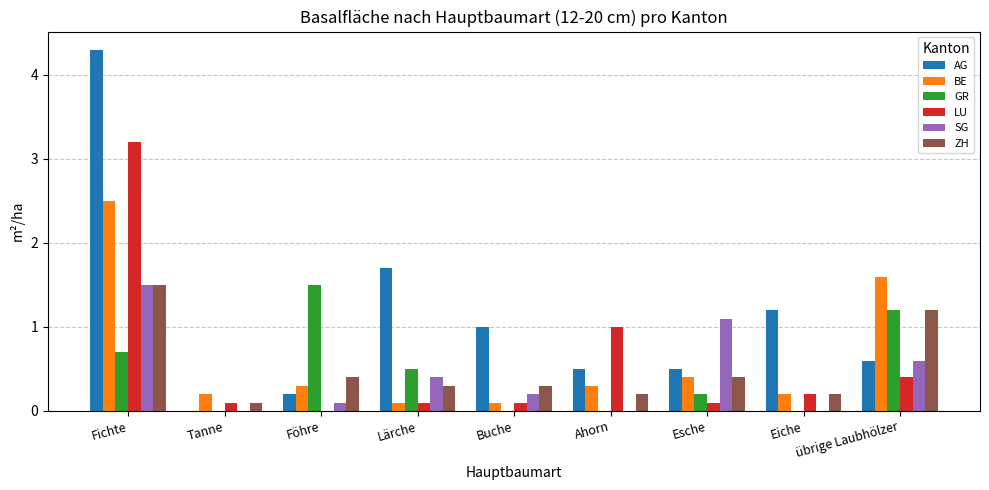

Is the value of SG at übrige Laubhölzer greater than the value of LU at übrige Laubhölzer?

Yes